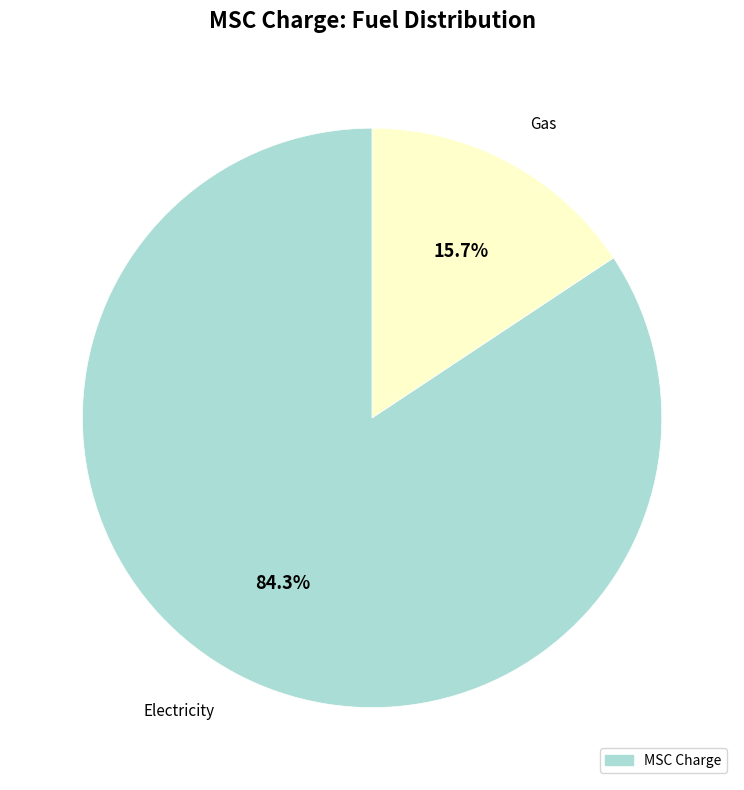

What percentage is the Electricity slice, to the nearest percent?

84%